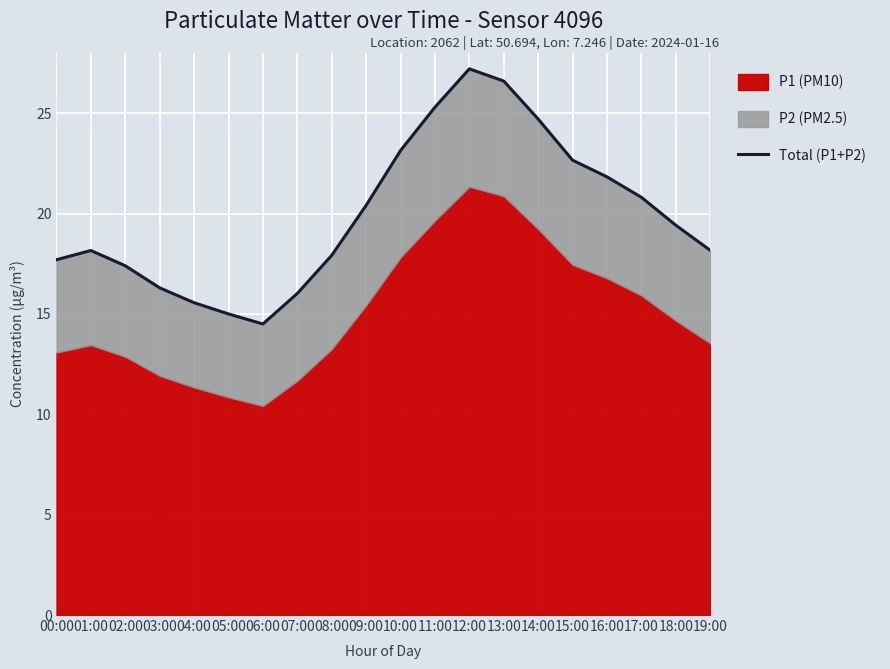

At which category does the data reach its first local valley?

06:00